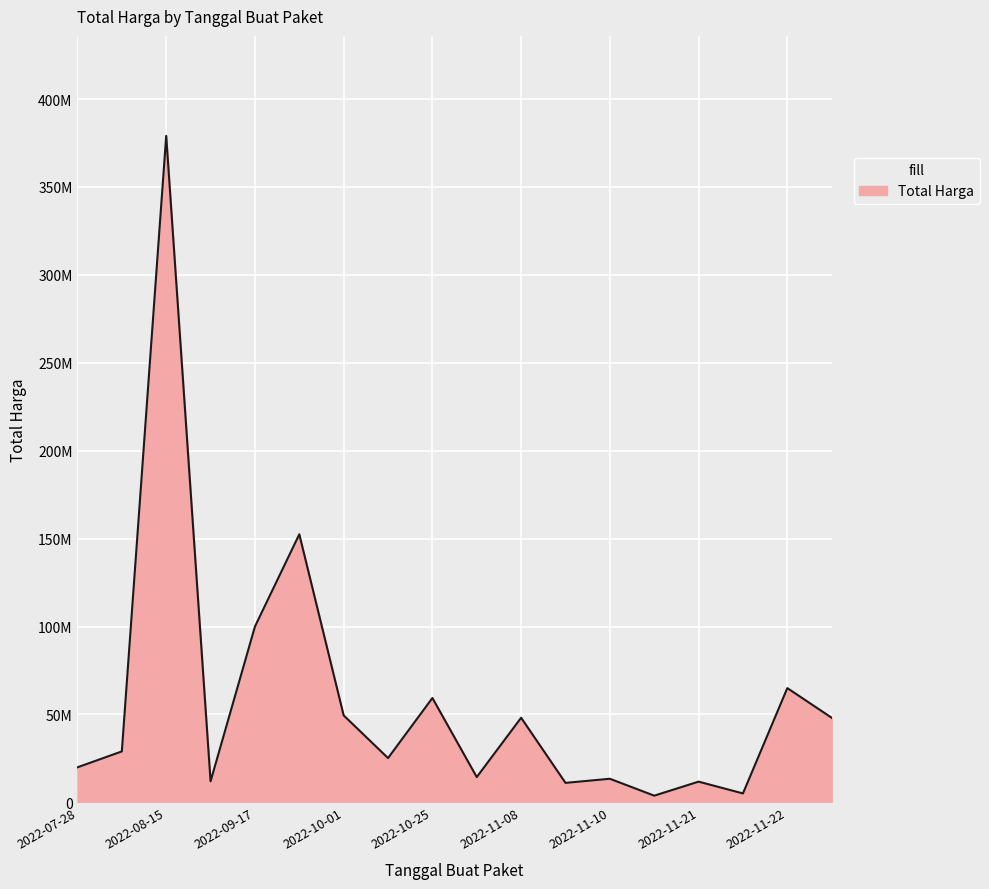

List the labels in order of value, largest first.

2022-08-15, 2022-09-30, 2022-09-17, 2022-11-22, 2022-10-25, 2022-10-01, 2022-11-08, 2022-11-25, 2022-08-10, 2022-10-21, 2022-07-28, 2022-11-04, 2022-11-10, 2022-08-24, 2022-11-21, 2022-11-09, 2022-11-22, 2022-11-16